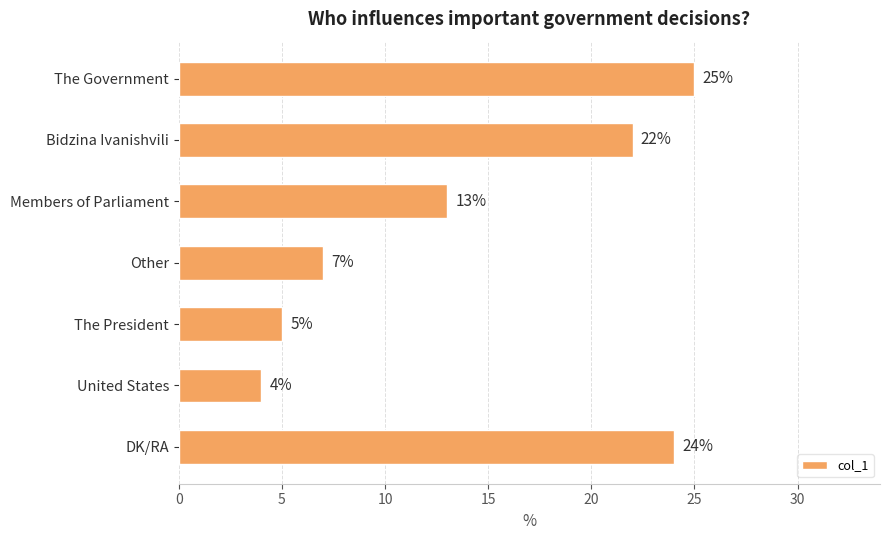

Approximately how many times larger is the value at United States compared to Members of Parliament?

0.3